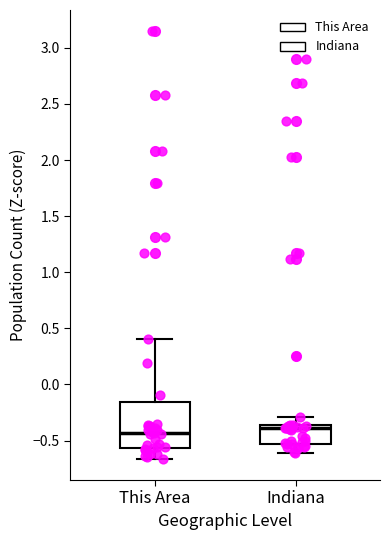

Reading left to right, transcribe this box plot: for each box, give where its median line is, the range the box spans, and where its two whiskers end, as read against the y-axis. The values are not printed on the chart, so give them approximately, as read against the axis.

This Area: median -0.45, box -0.55 to -0.15, whiskers -0.65 to 0.40
Indiana: median -0.40, box -0.55 to -0.35, whiskers -0.60 to -0.30